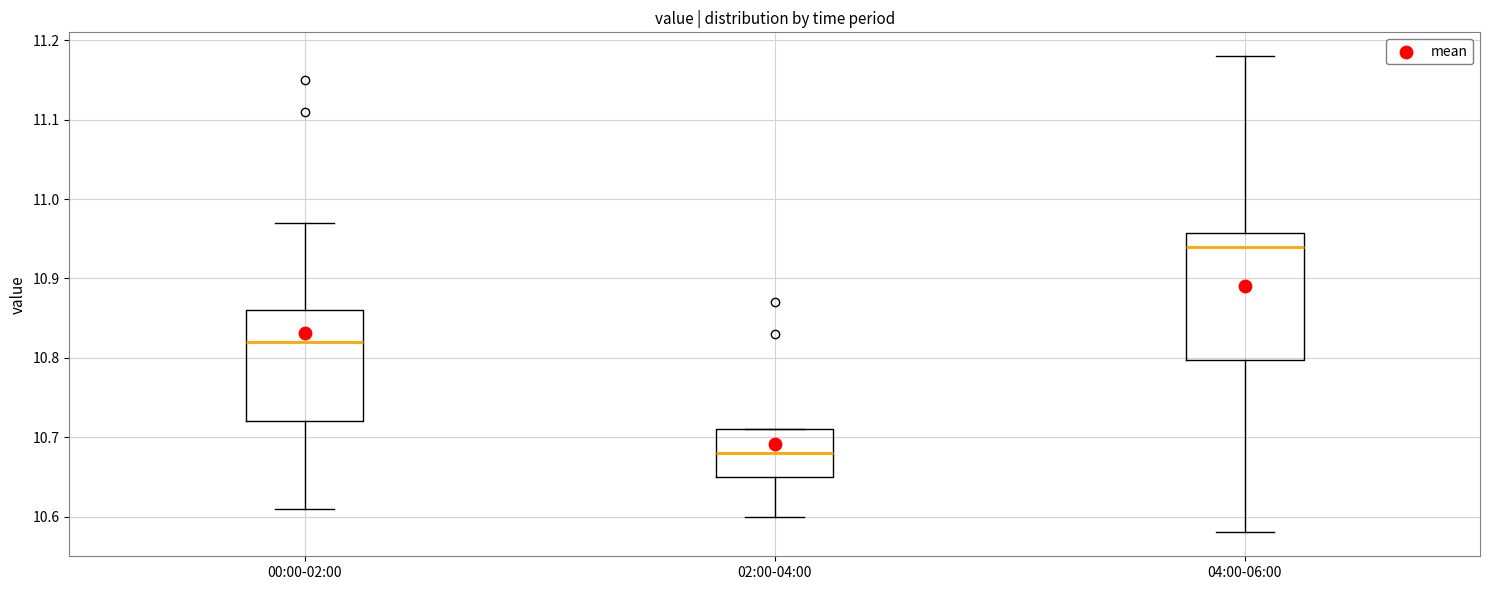

Reading left to right, read every box against the y-axis: the position of its median line, the range the box covers, and the ends of its whiskers. The values are not printed on the chart, so give them approximately, as read against the axis.

00:00-02:00: median 10.82, box 10.72 to 10.86, whiskers 10.61 to 10.97
02:00-04:00: median 10.68, box 10.65 to 10.71, whiskers 10.60 to 10.71
04:00-06:00: median 10.94, box 10.80 to 10.96, whiskers 10.58 to 11.18